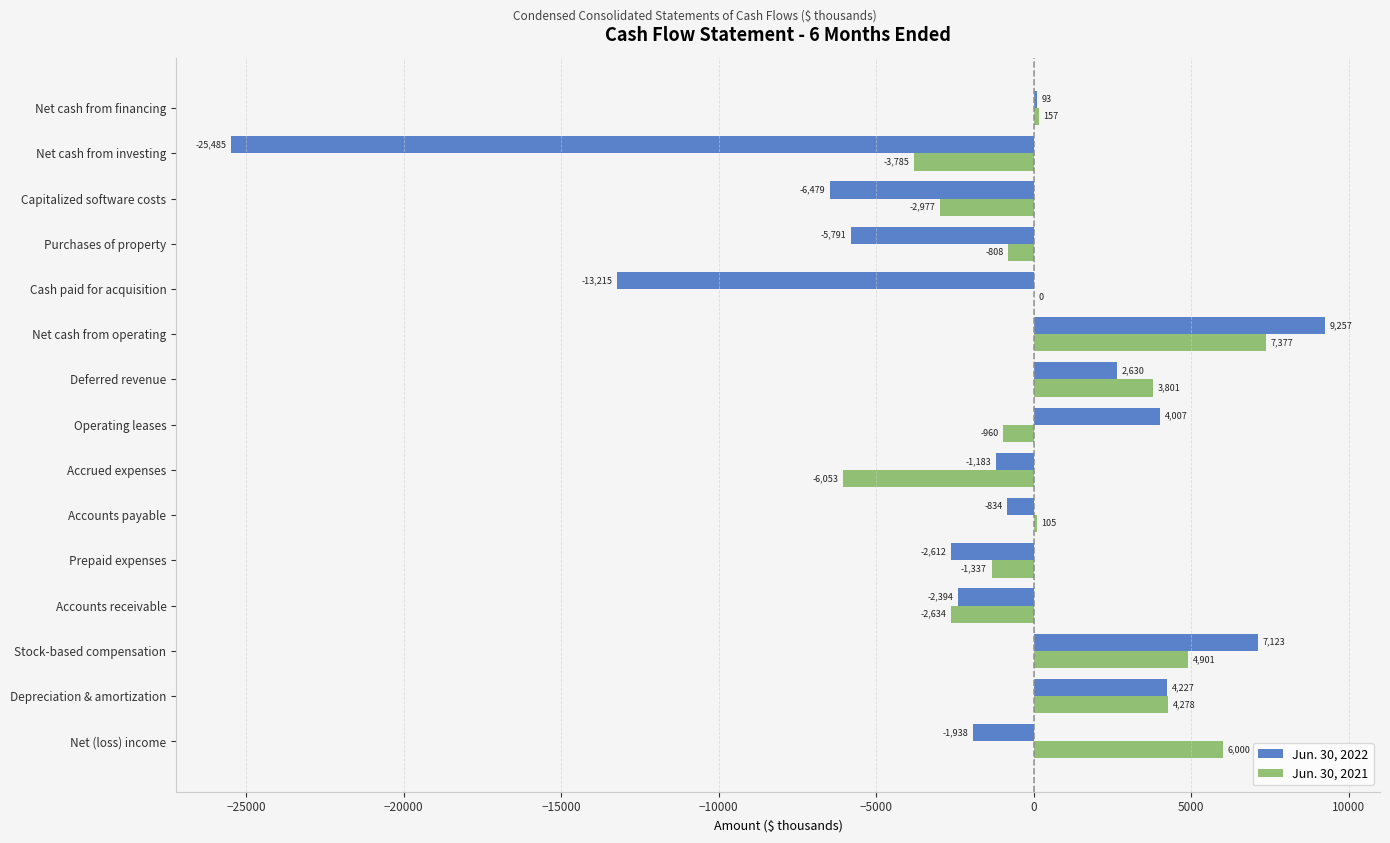

What is the sum of all Jun. 30, 2021 values?

8065